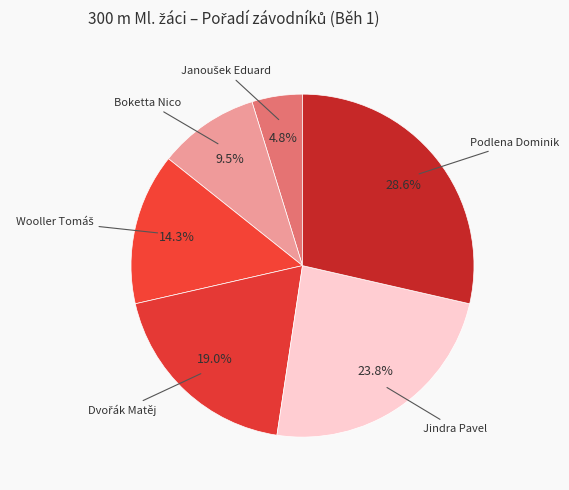

How many slices are in this pie chart?

6